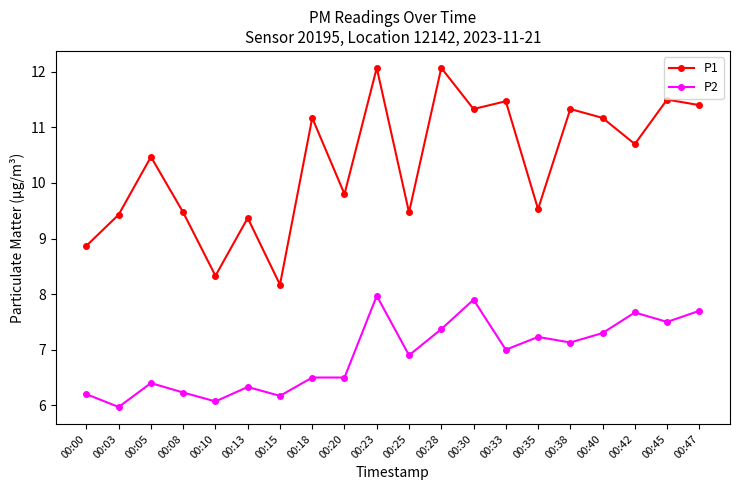

How many series are shown in this chart?

2